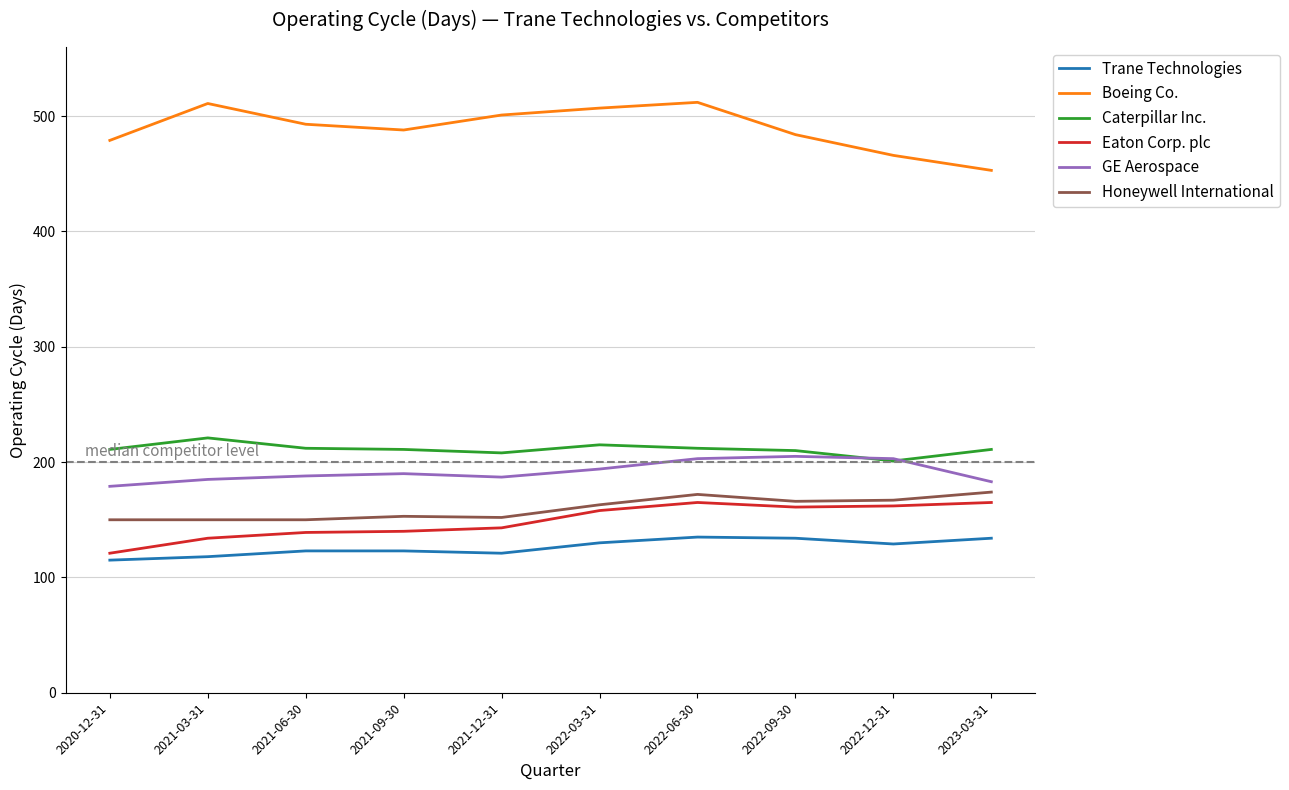

Is the value of GE Aerospace at 2021-12-31 greater than the value of Boeing Co. at 2022-09-30?

No